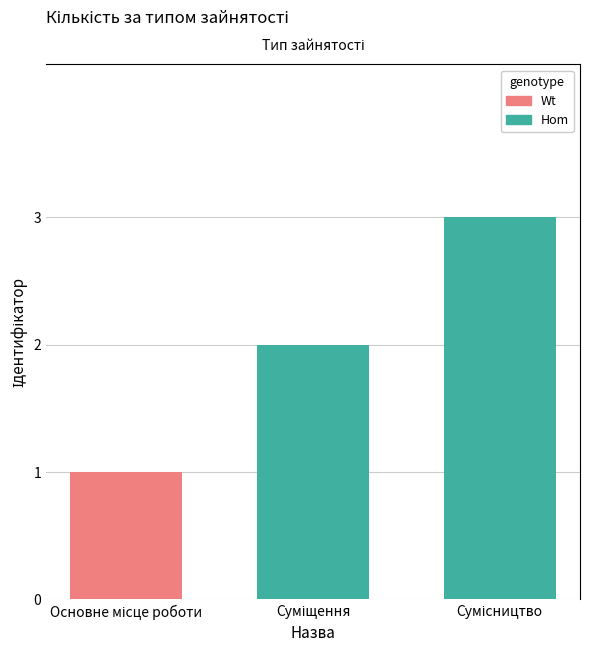

What is the sum of all values?

6